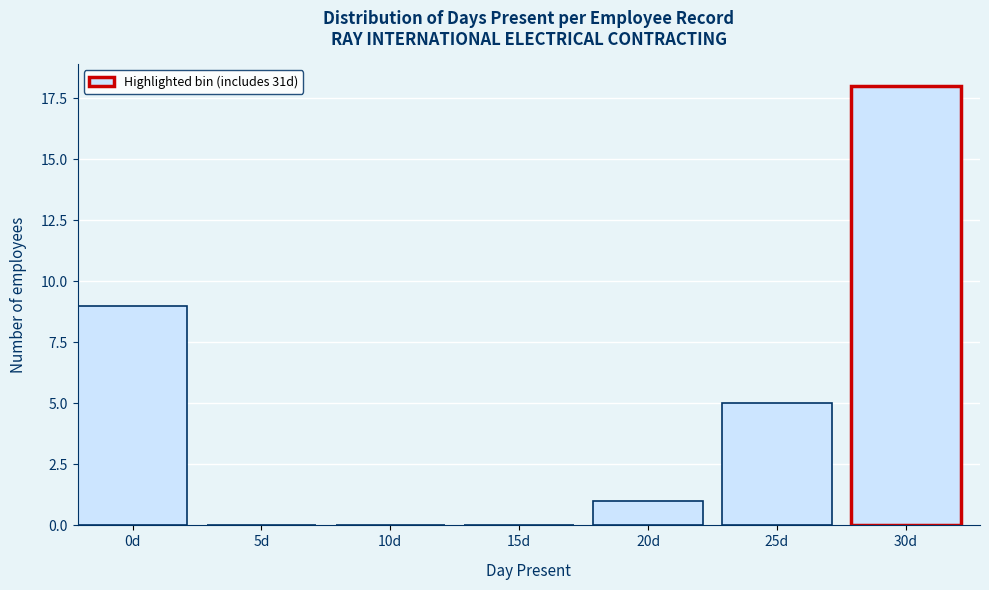

Reading left to right, list all the values displayed in this chart.

0d=9	5d=0	10d=0	15d=0	20d=1	25d=5	30d=18